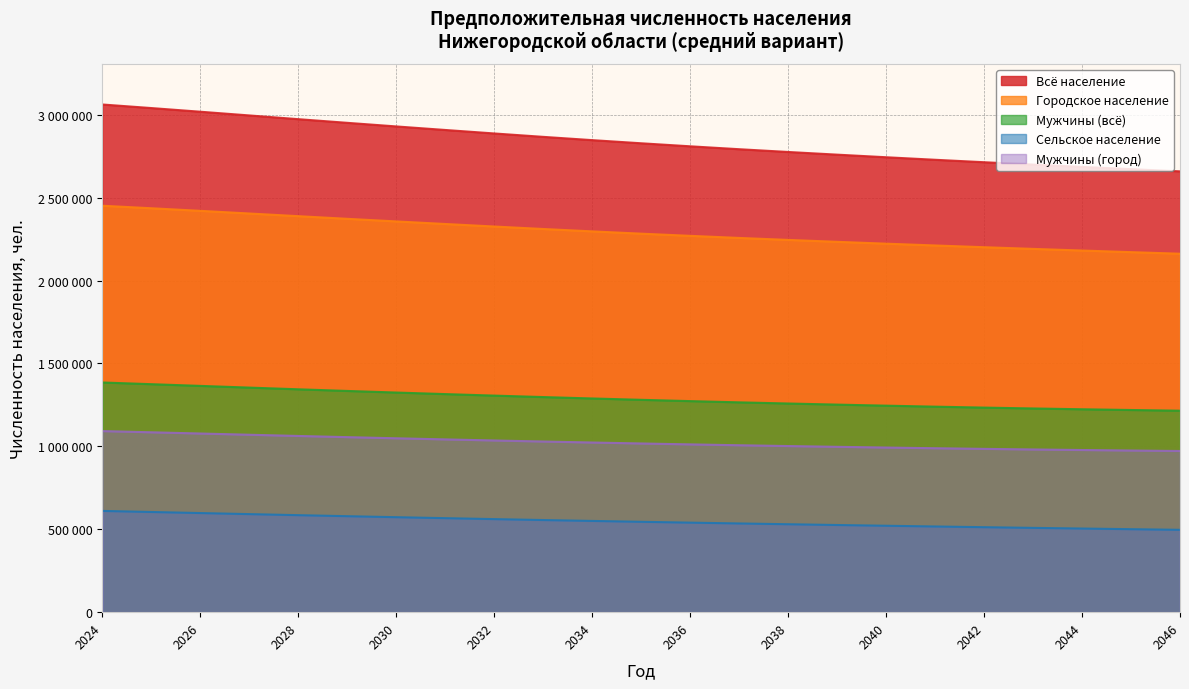

Is the value of Мужчины (город) at 2046 greater than the value of Мужчины (всё) at 2032?

No